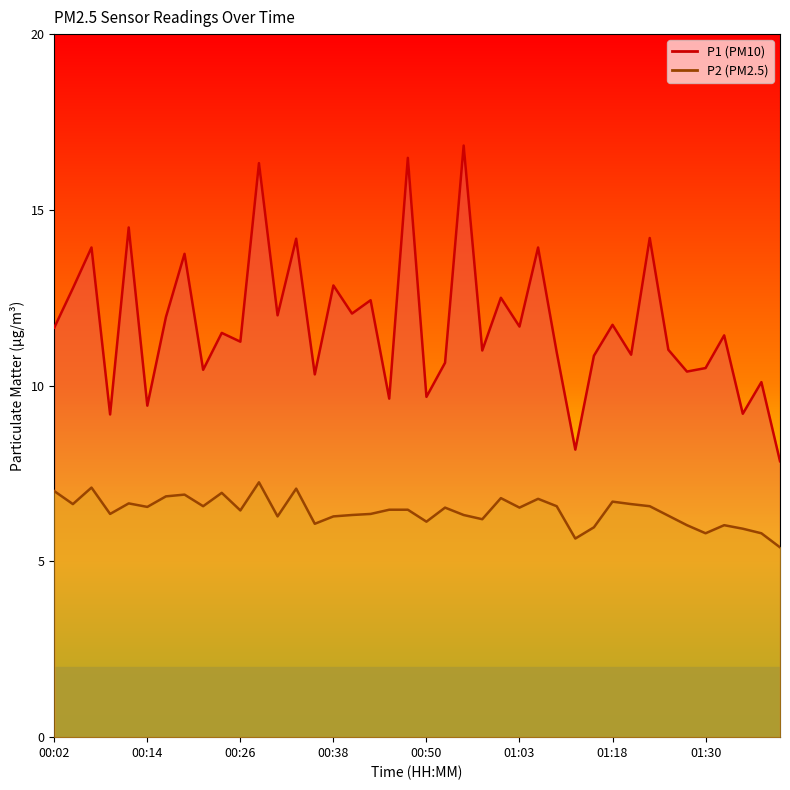

True or false: P2 and P1 intersect in this chart.

False